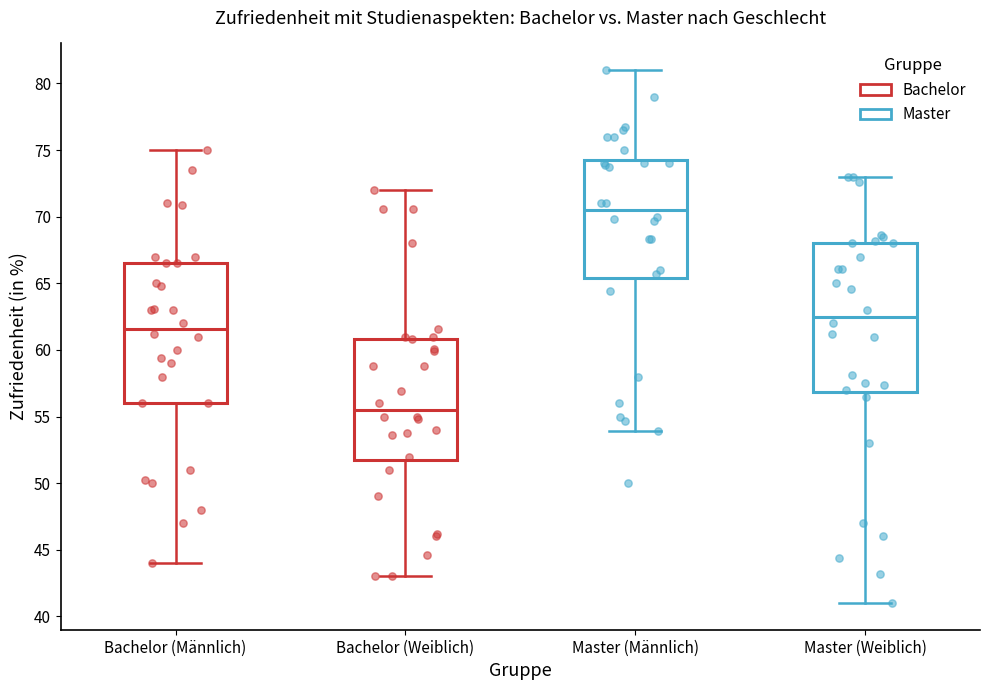

Where is the lower edge of the box for Master (Männlich) on the y-axis? The values are not printed on the chart, so give them approximately, as read against the axis.

65.5